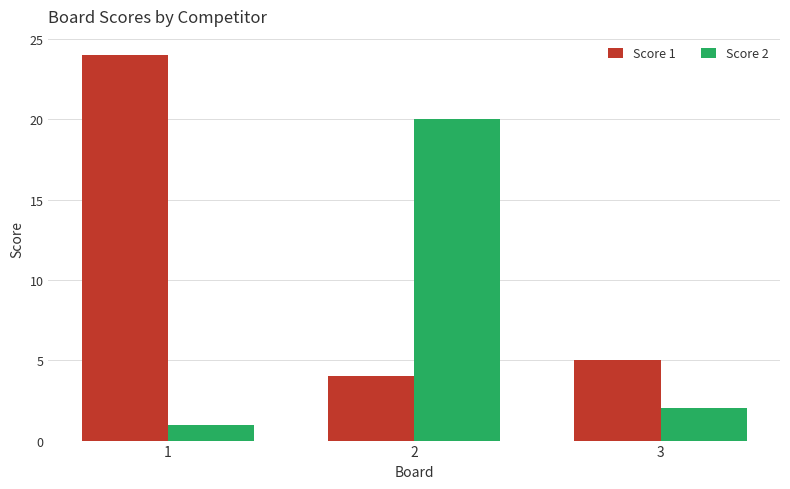

How many groups of bars are there?

3